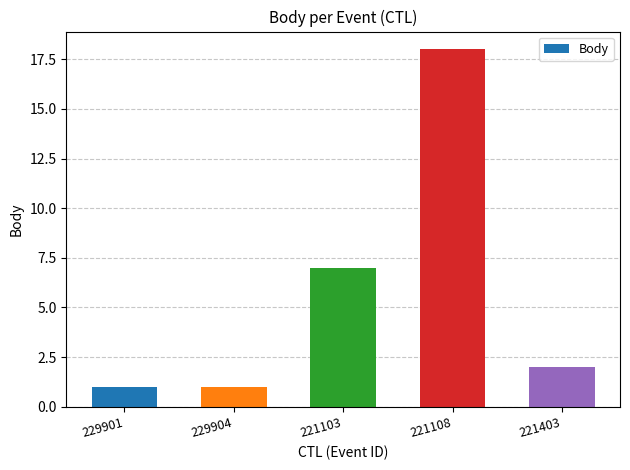

What is the label of the 4th bar from the left?

221108